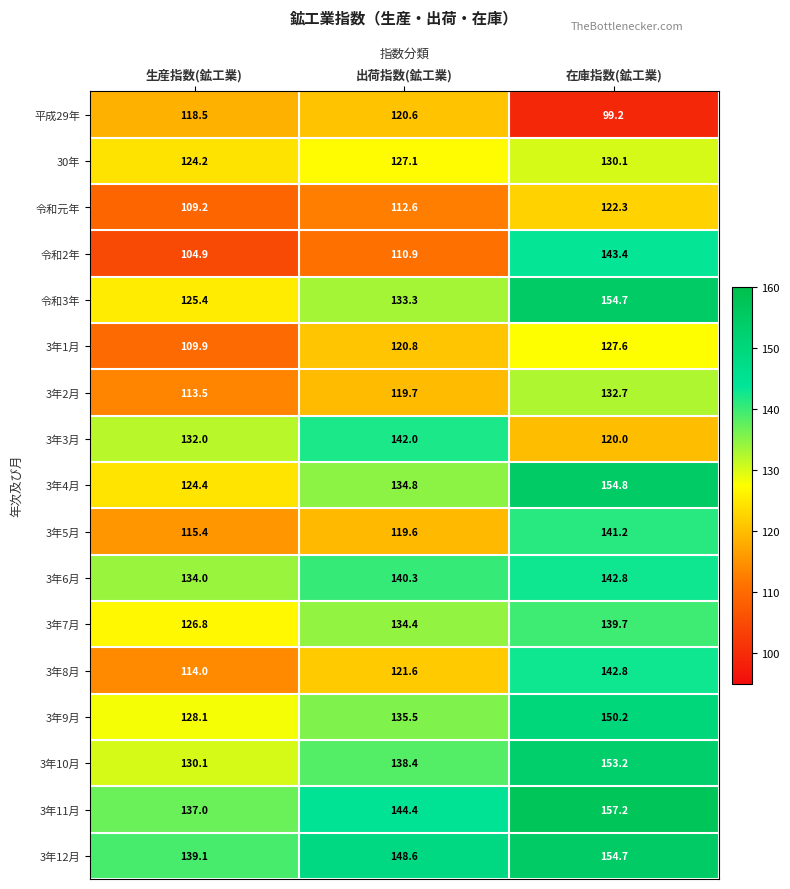

Which label corresponds to the largest value in the chart?

在庫指数(鉱工業)